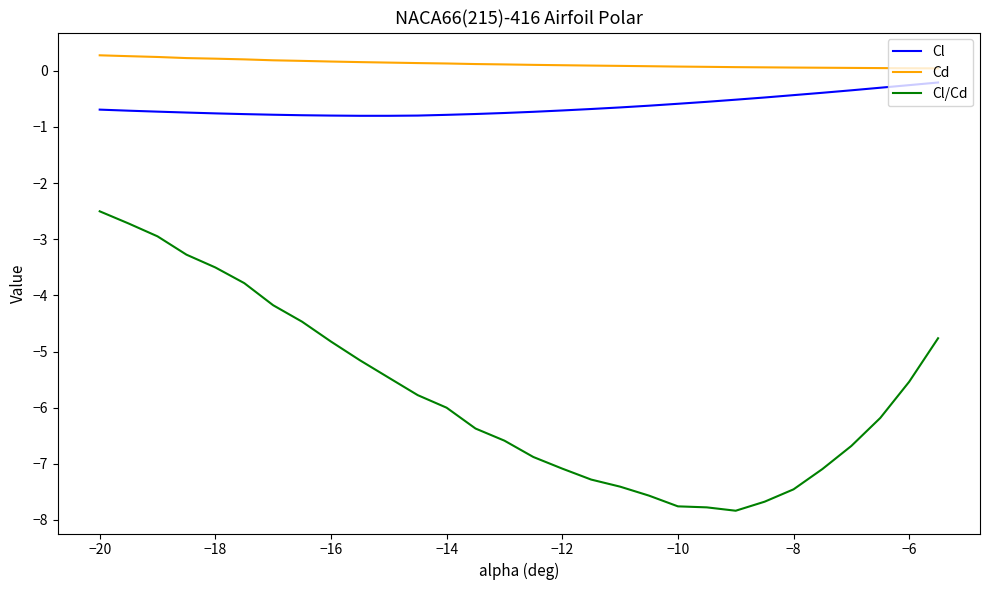

True or false: Cl and Cl/Cd cross at least once.

False